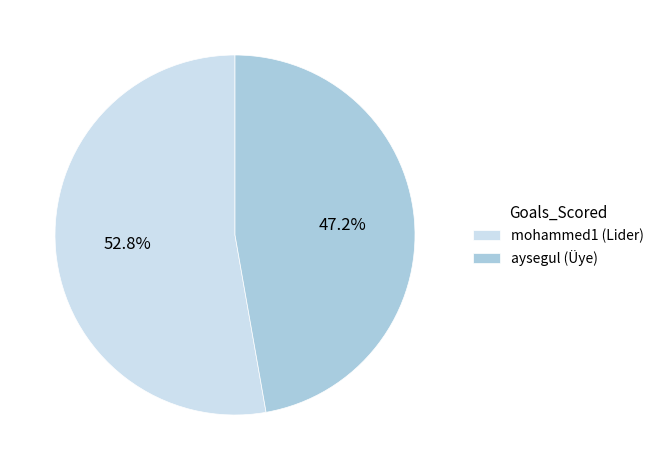

To the nearest percent, what percentage of the pie is mohammed1 (Lider)?

53%